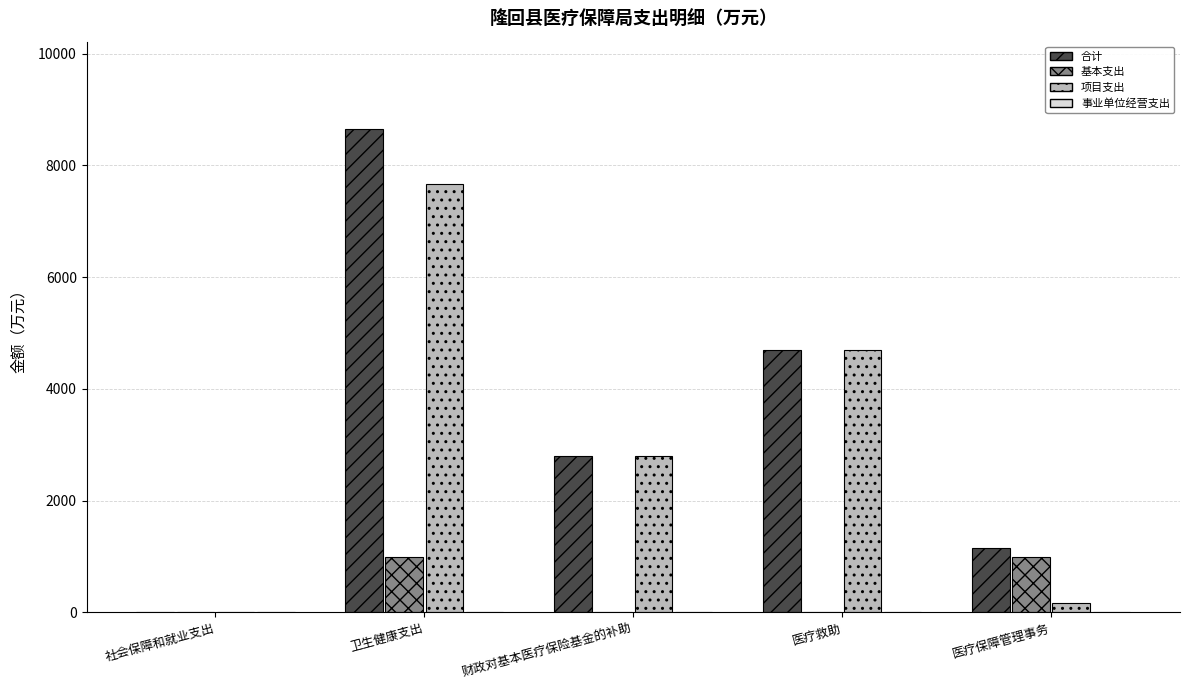

Which series has the largest range (max minus min)?

合计